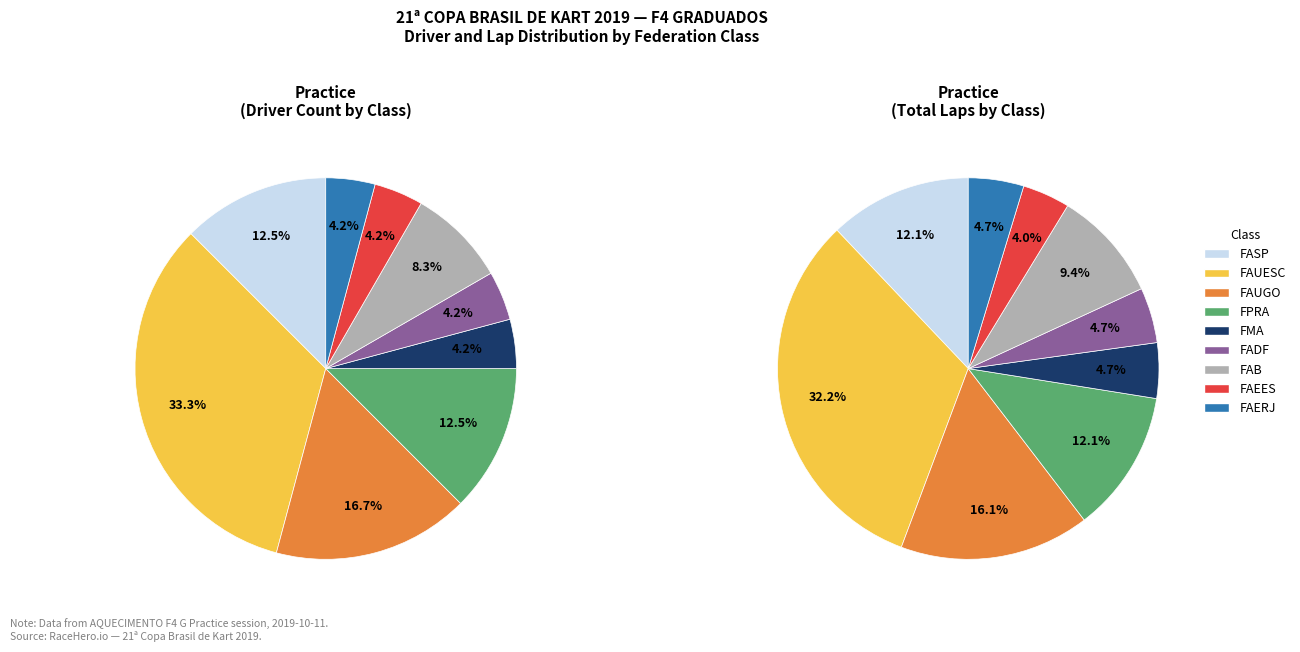

Is there any slice that represents more than half of the pie?

No